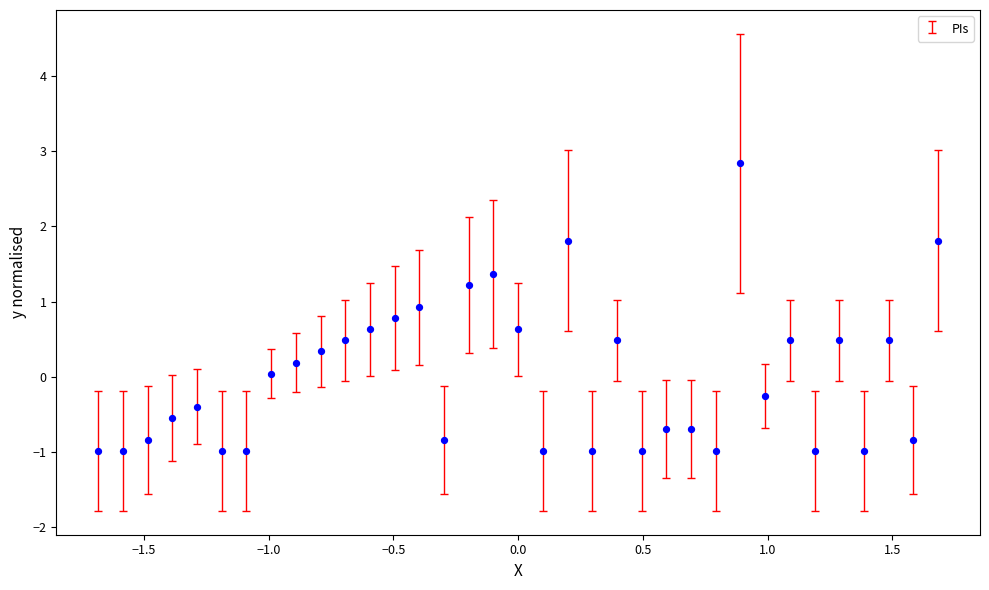

What is the range of X values (max minus min)?

3.4